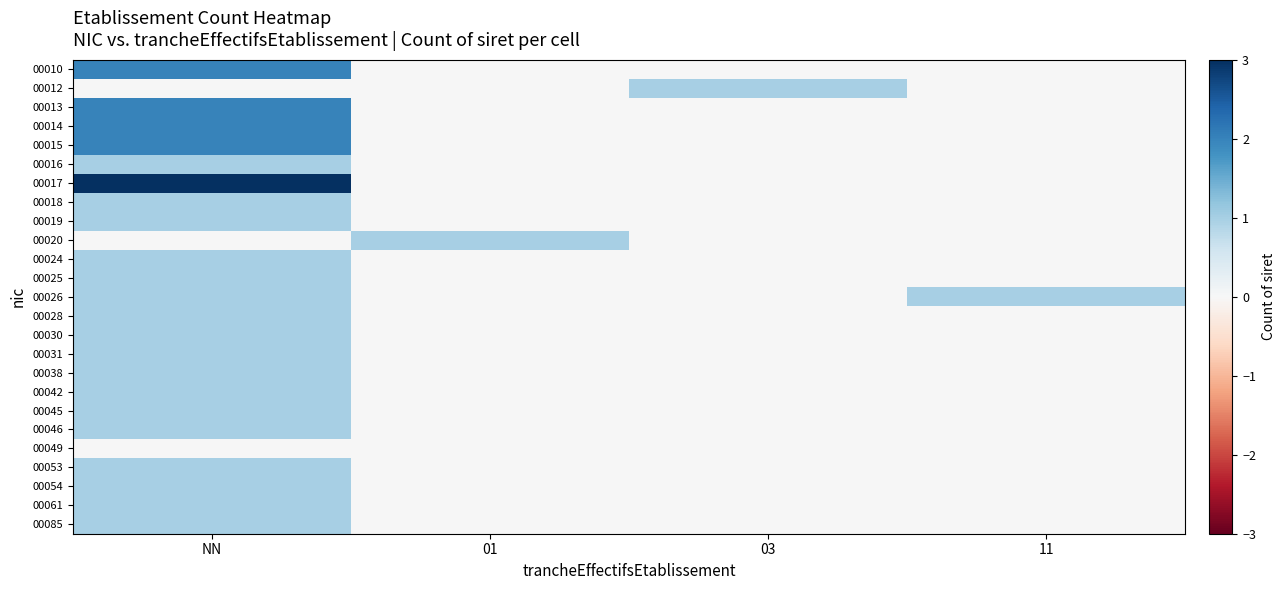

Which label corresponds to the smallest value in the chart?

01